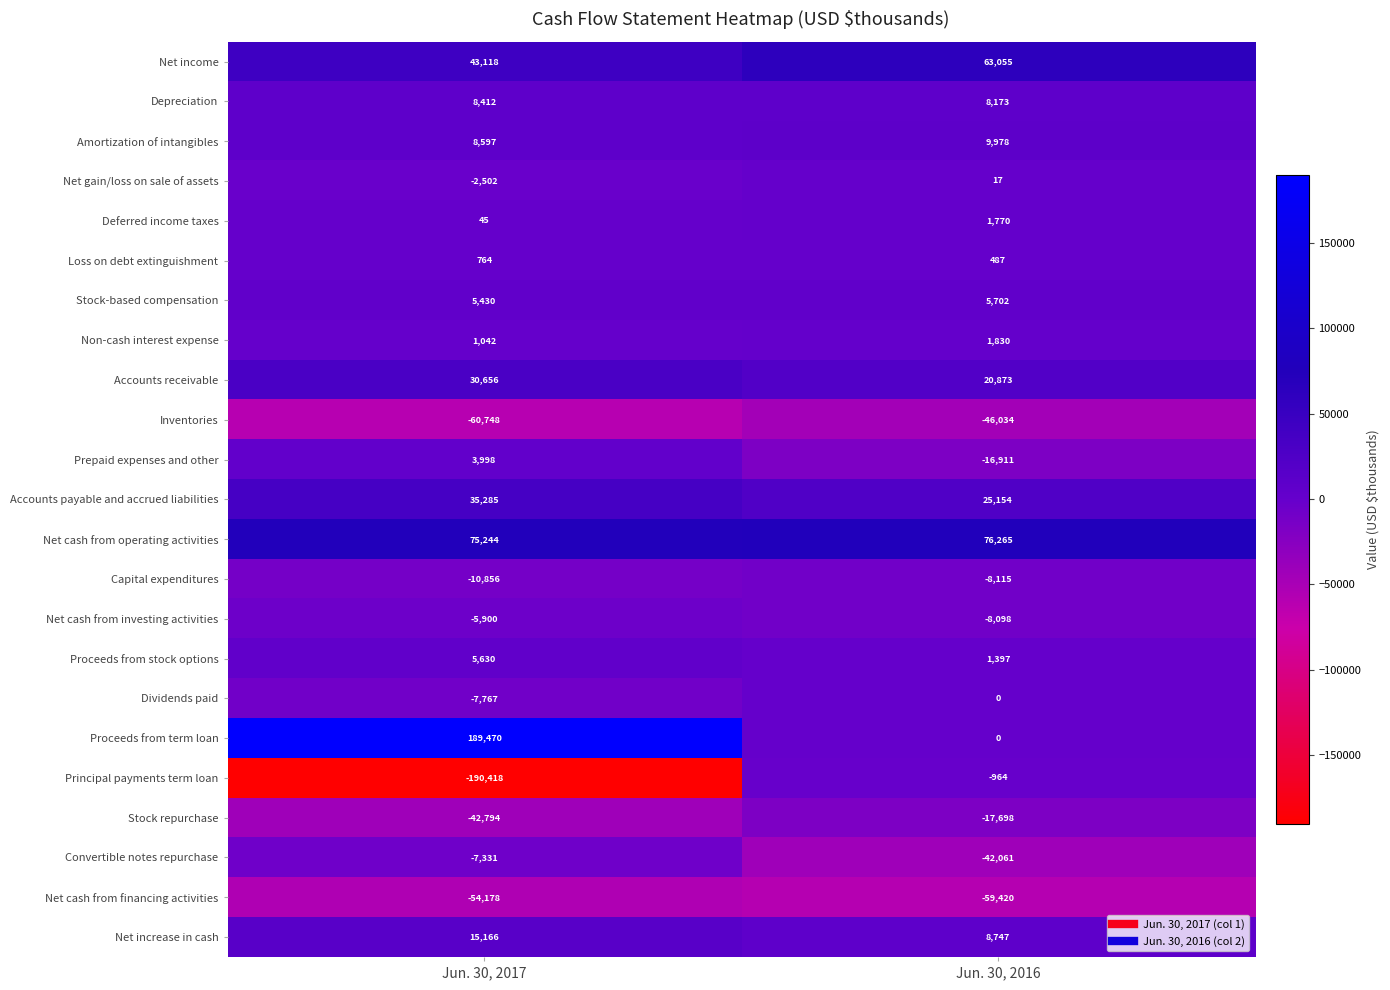

What is the total value across all series at Jun. 30, 2017?

40363